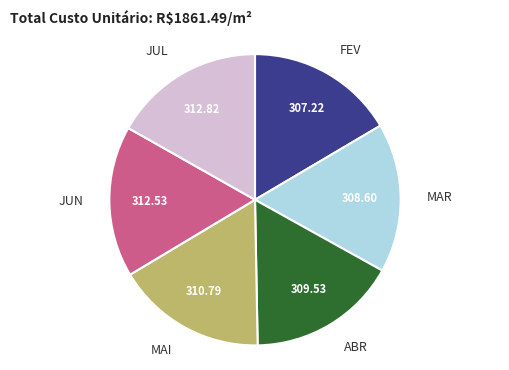

Is there a majority slice in this chart?

No